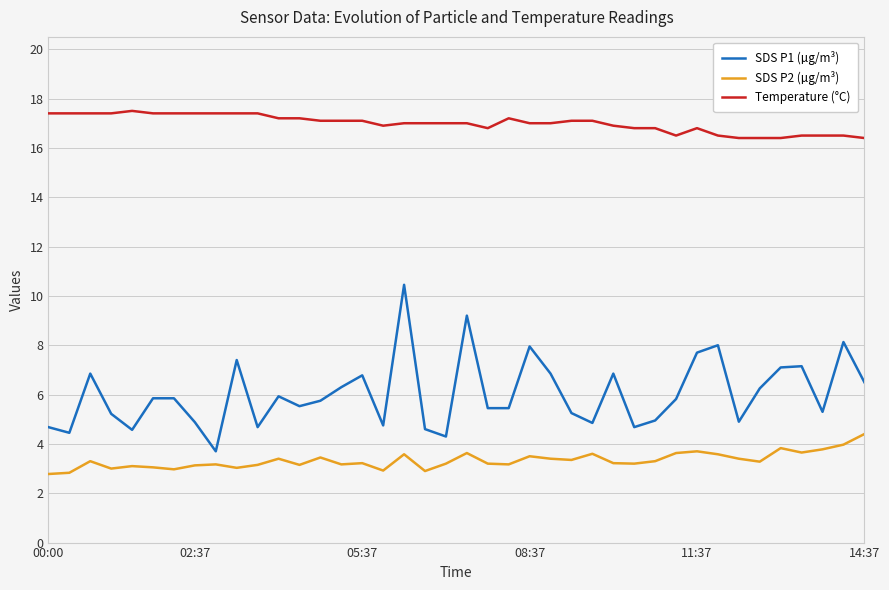

Which series has the largest total across all categories?

Temperature (°C)